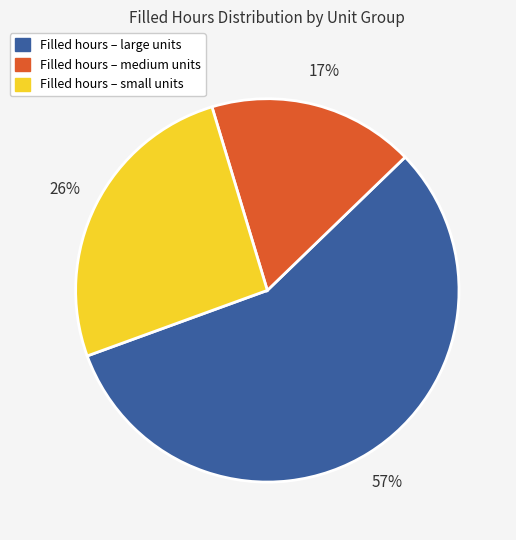

Is there any slice that represents more than half of the pie?

Yes